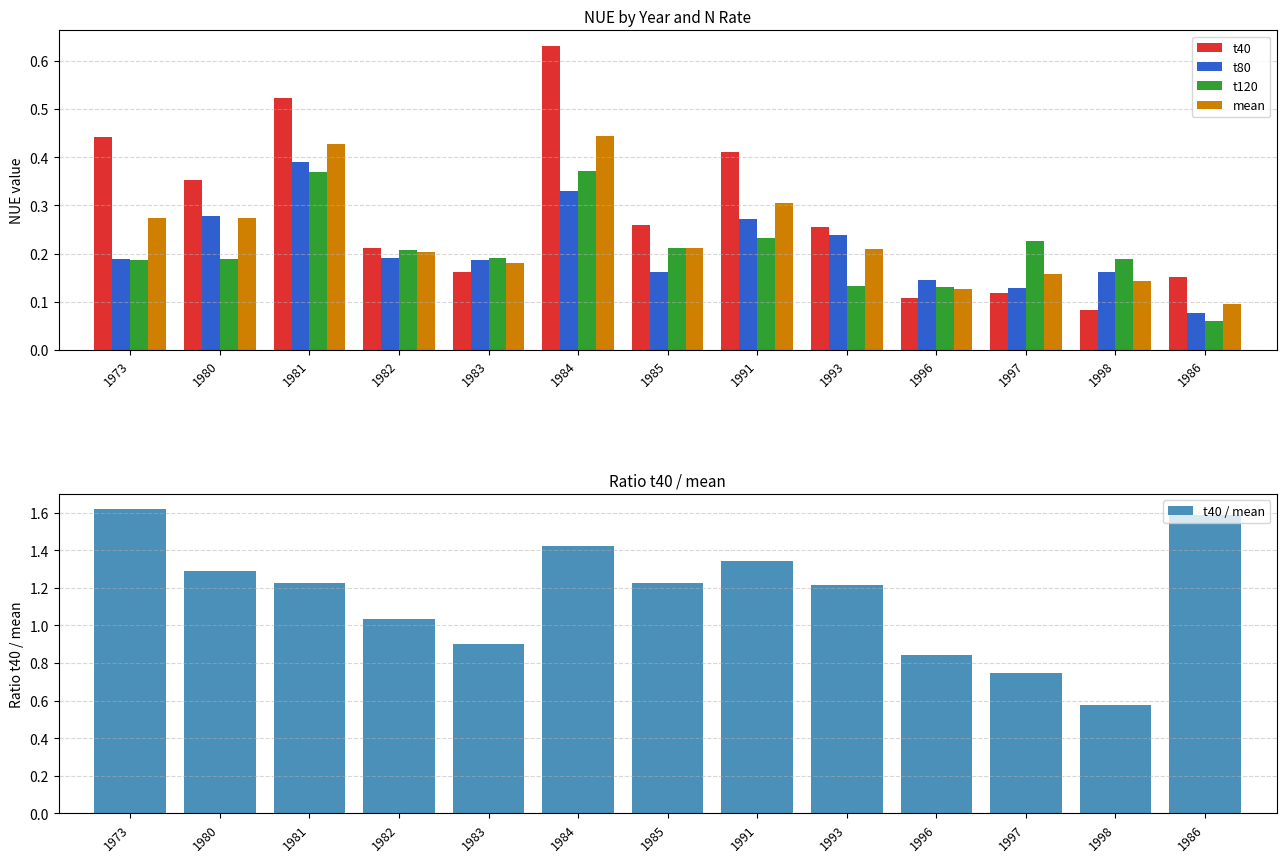

Is it true that mean equals 0.1 at 1985?

False